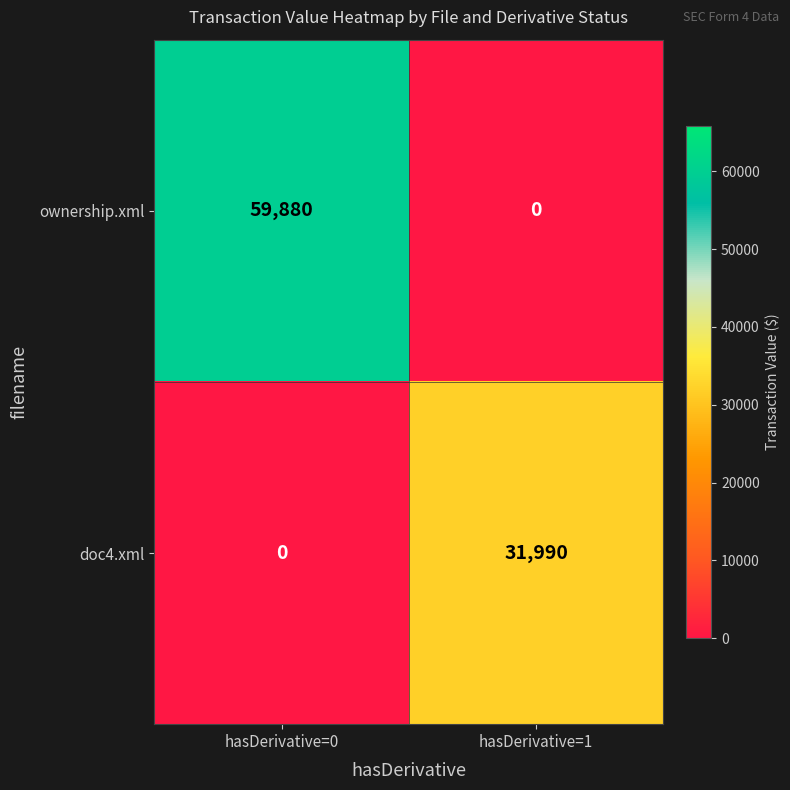

At which label is doc4.xml closest to 15995?

hasDerivative=0